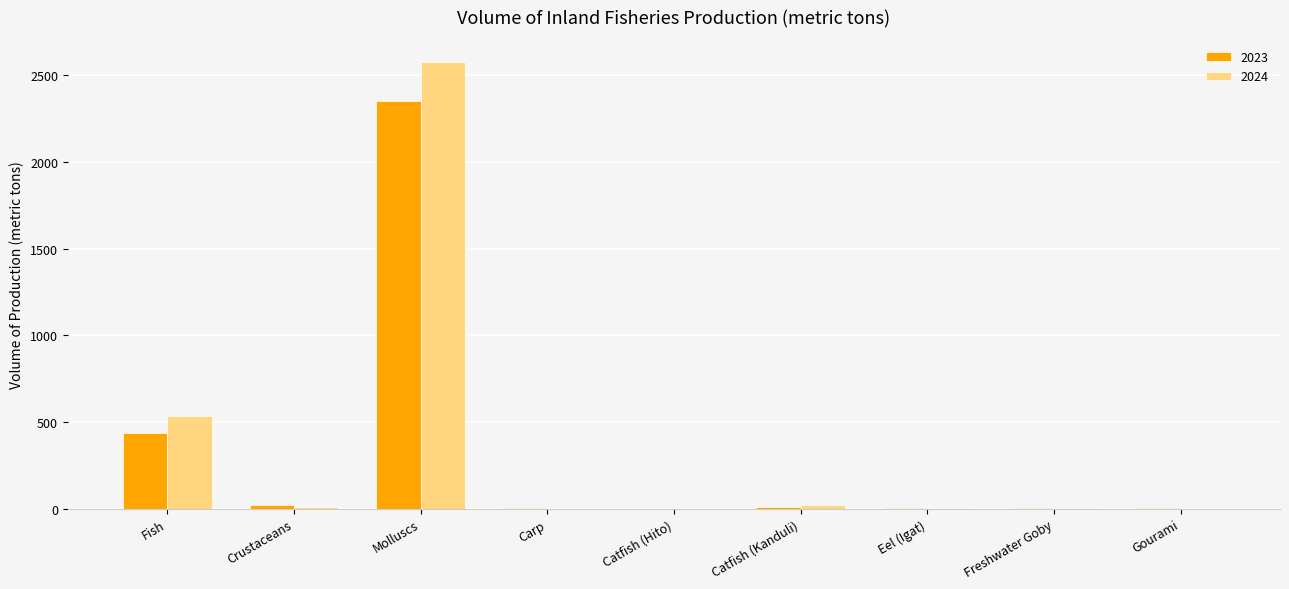

At which label does 2024 reach its peak?

Molluscs